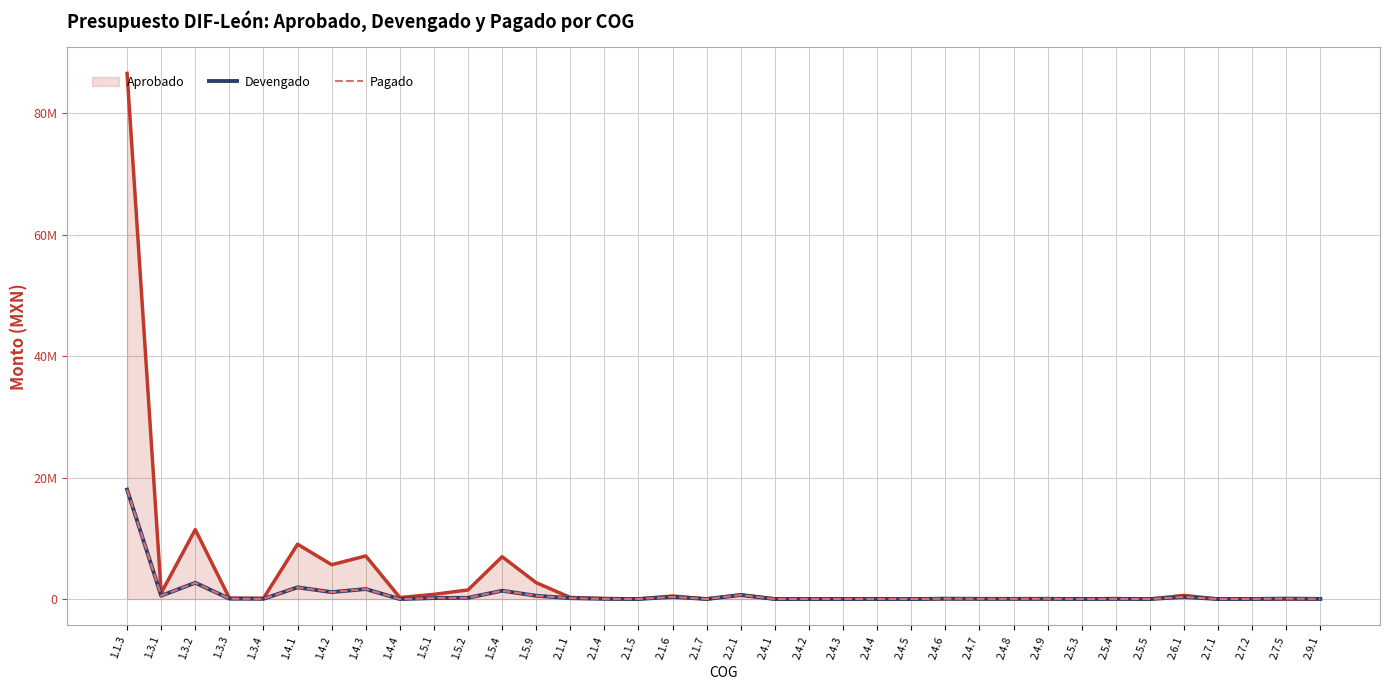

Is the value of Pagado at 2.4.8 greater than the value of Devengado at 2.4.5?

Yes